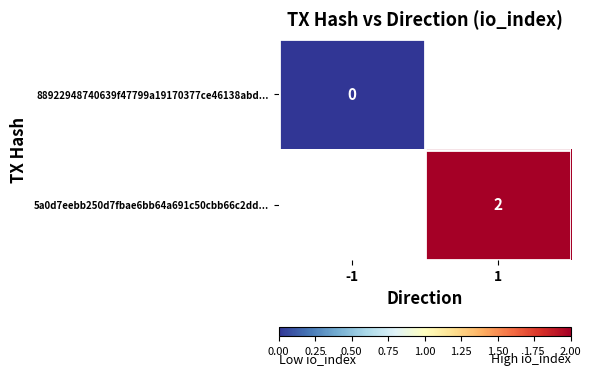

The 5a0d7eebb250d7fbae6bb64a691c50cbb66c2dd... series shows 2 at 1. True or false?

True